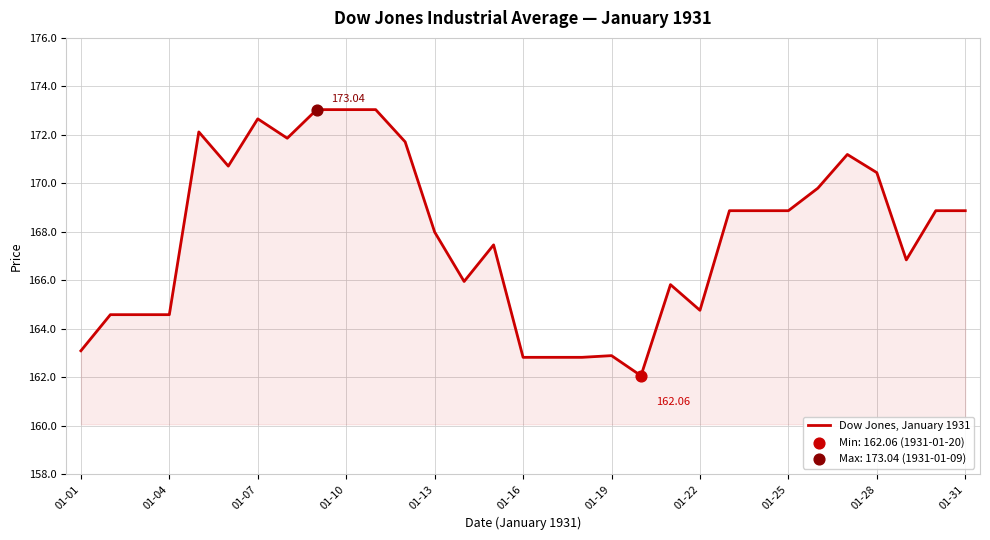

What is the difference between the maximum and minimum values?

11.0